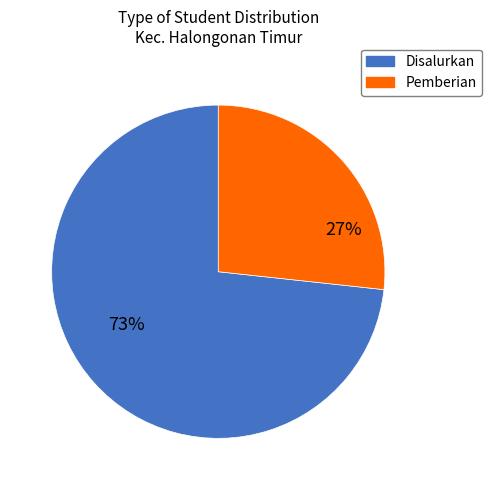

Is there any slice that represents more than half of the pie?

Yes